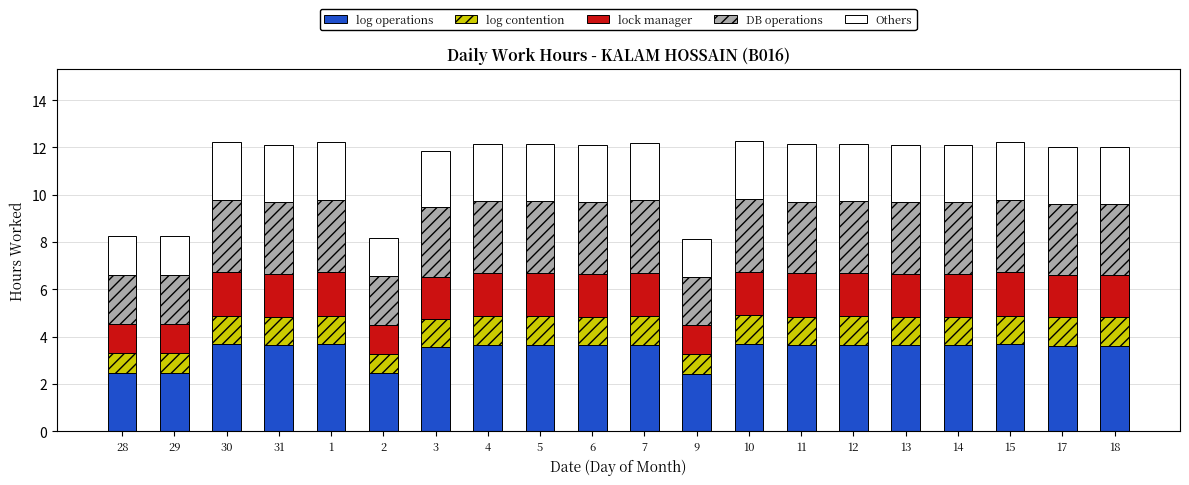

How many series are shown in this chart?

5